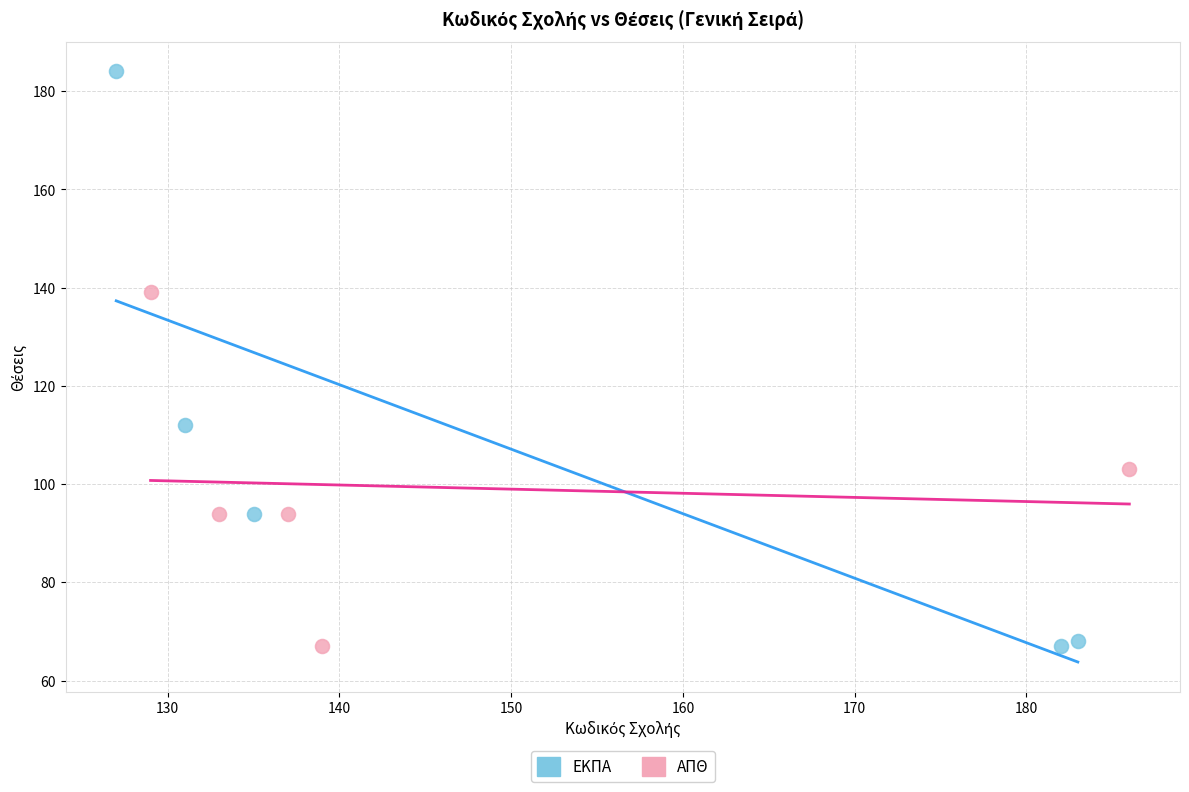

Which series has the widest spread of Y values?

ΕΚΠΑ